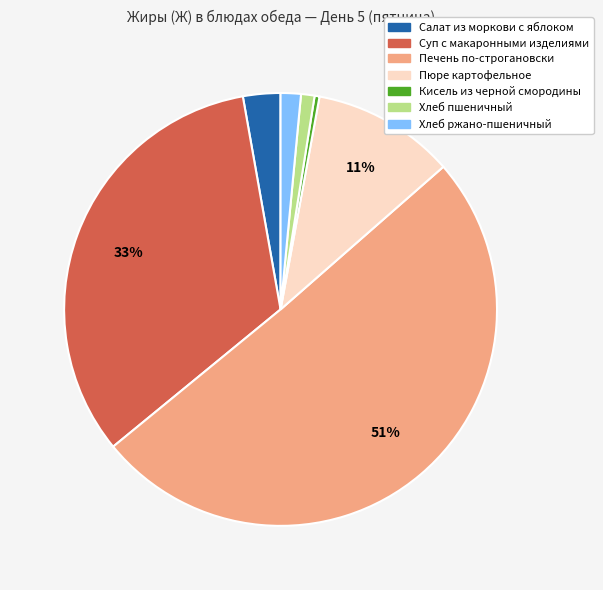

To the nearest percent, what portion does Салат из моркови с яблоком represent?

3%